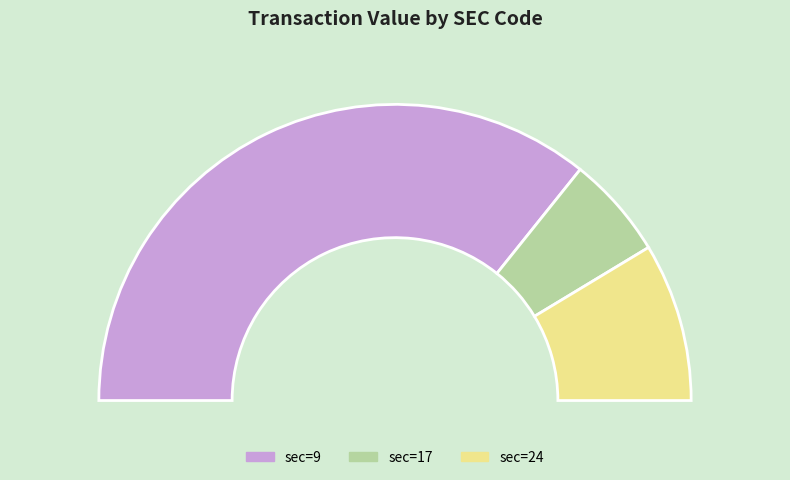

Which category has the biggest portion of the pie?

9